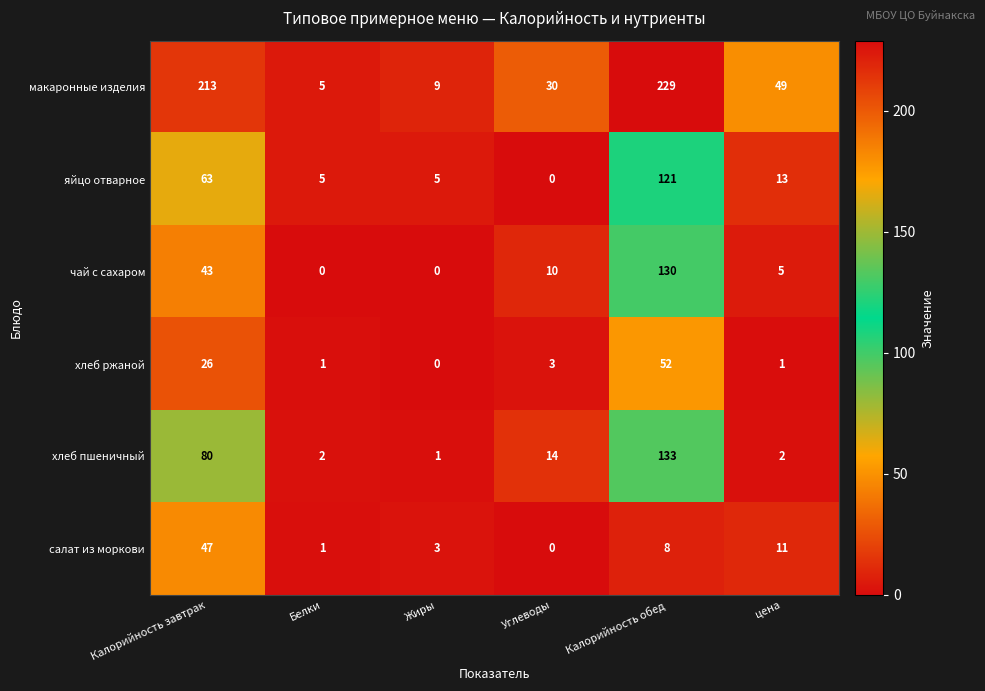

List the series in order of their peak value, highest first.

макаронные изделия, хлеб пшеничный, чай с сахаром, яйцо отварное, хлеб ржаной, салат из моркови